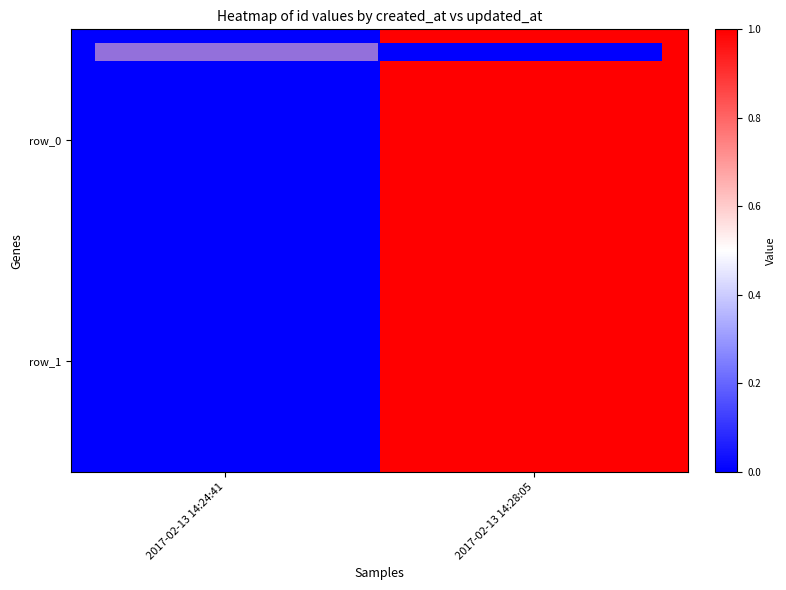

Reading right to left, what are all the values shown in this chart?

row_0: 2017-02-13 14:28:05=1	2017-02-13 14:24:41=0
row_1: 2017-02-13 14:28:05=1	2017-02-13 14:24:41=0